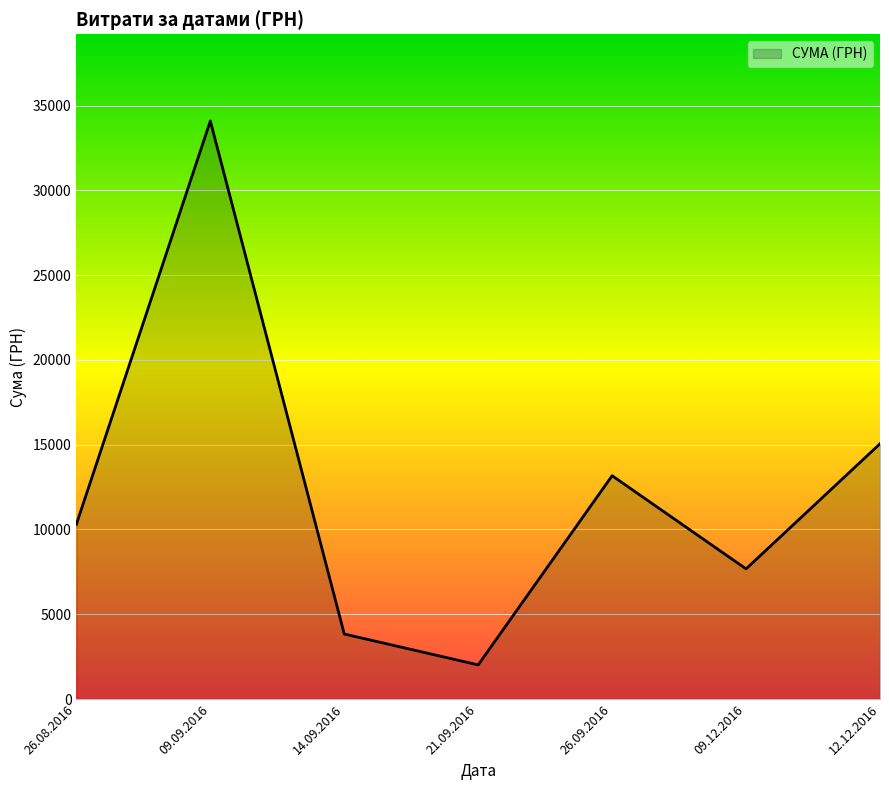

What is the smallest value displayed?

2013.0